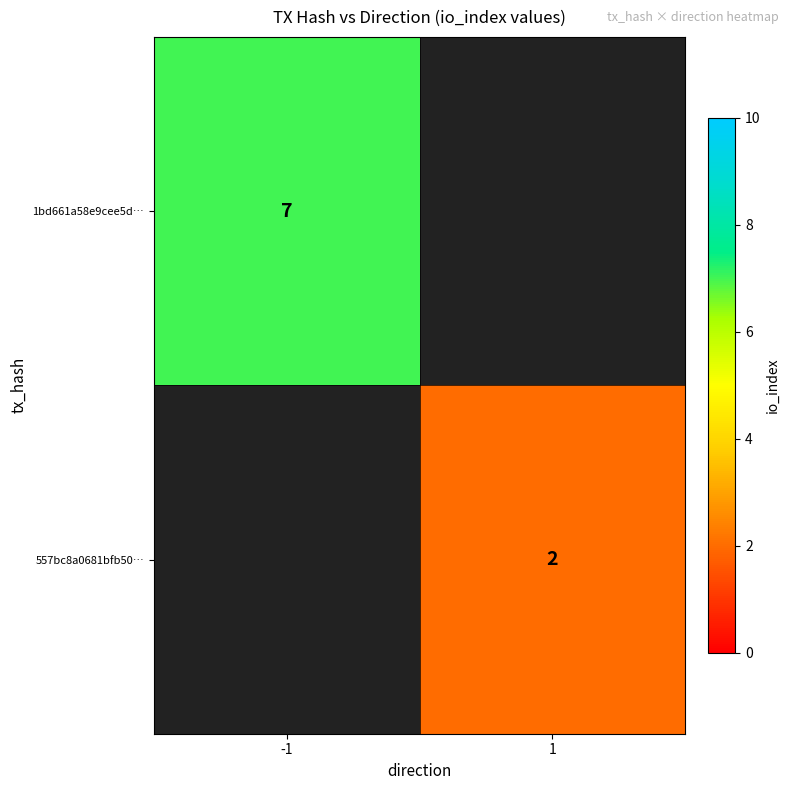

What is the maximum value shown in the chart?

7.0